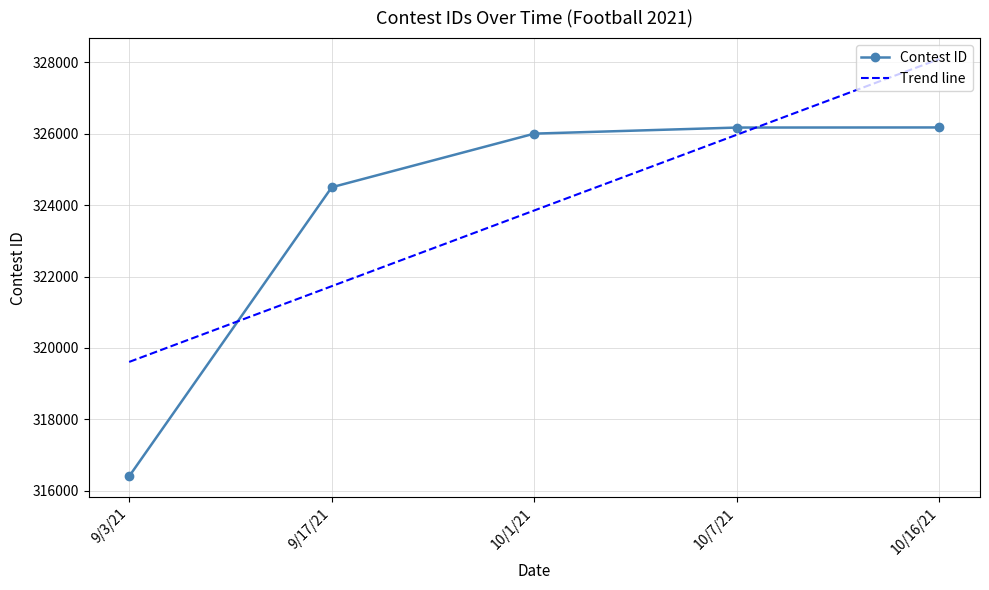

Reading left to right, transcribe all the data shown in this chart.

9/3/21=316408	9/17/21=324498	10/1/21=325999	10/7/21=326169	10/16/21=326172